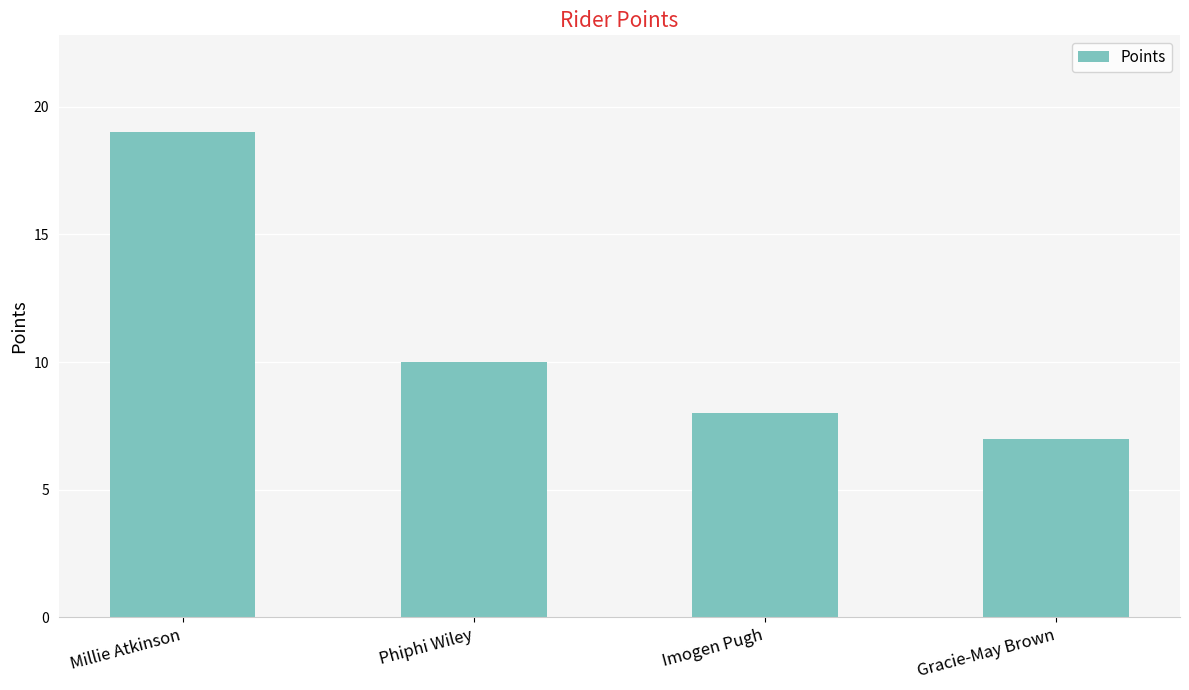

How many data points does each series have?

4